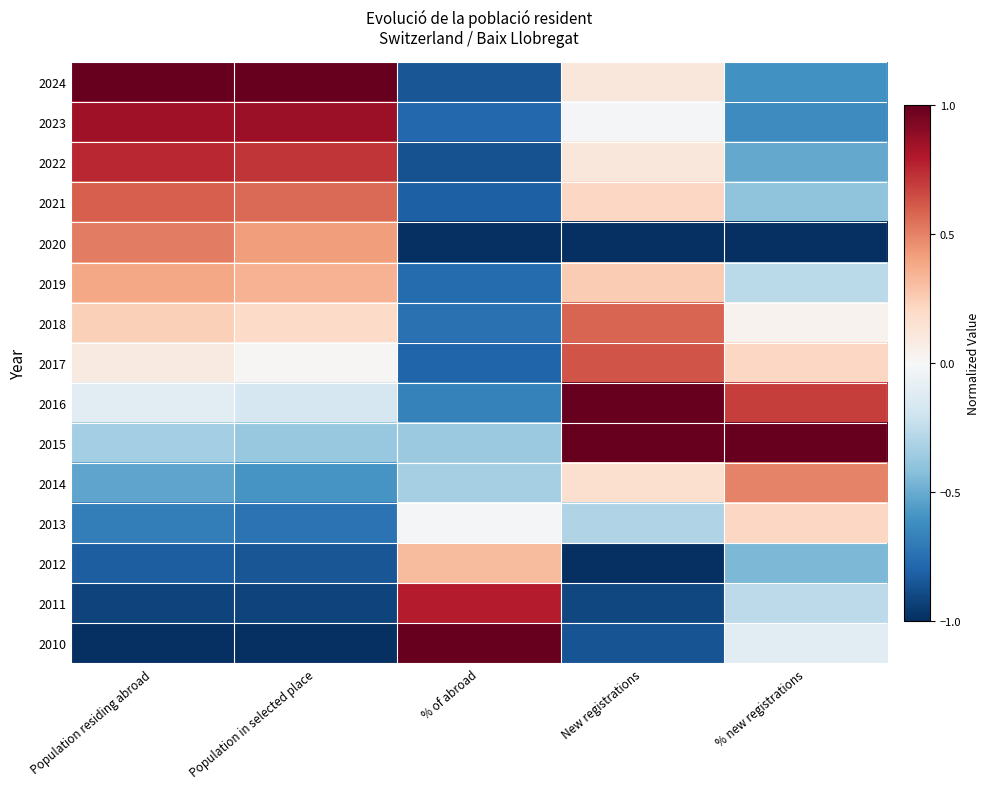

Between Population in selected place and Population residing abroad, which is larger?

Population in selected place